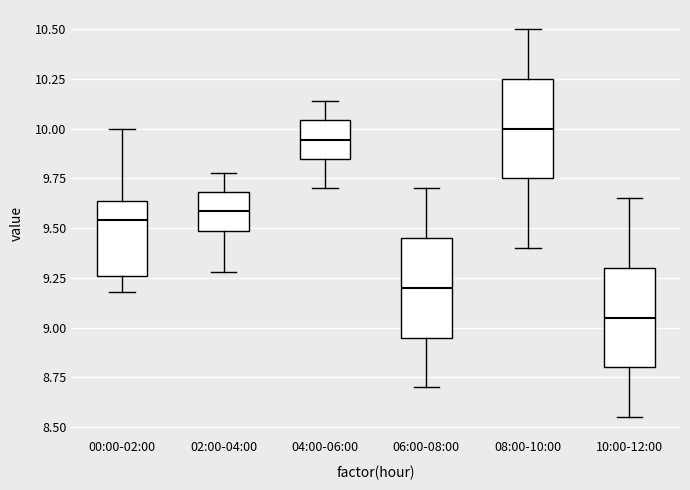

Where does the median line of the box for 08:00-10:00 sit on the y-axis? The values are not printed on the chart, so give them approximately, as read against the axis.

10.00